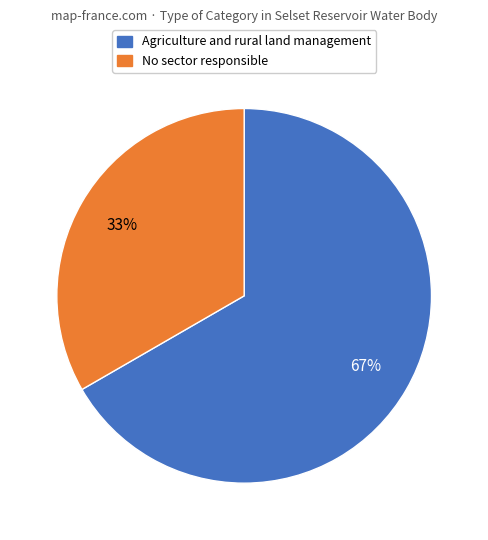

How many slices are in this pie chart?

2